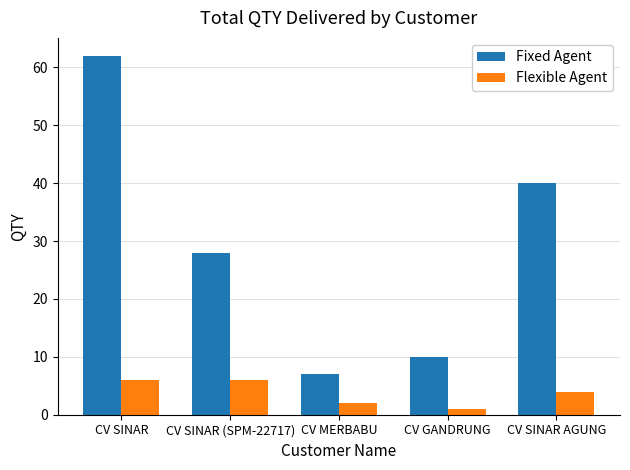

How many data points in Flexible Agent are less than 4?

2